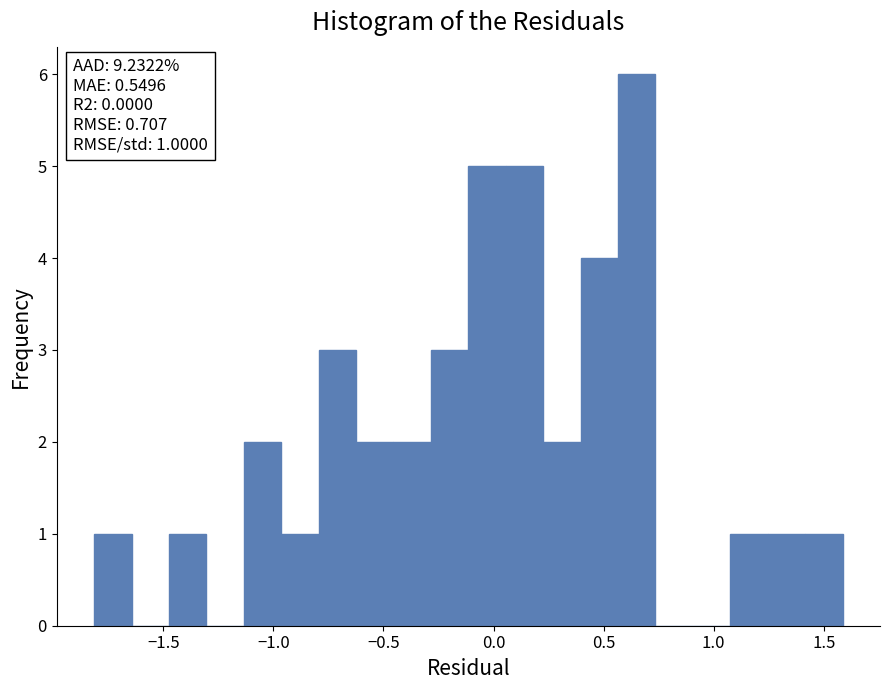

Around what value on the x-axis is the tallest bar? Give the approximate position of its centre, as read against the axis.

0.65